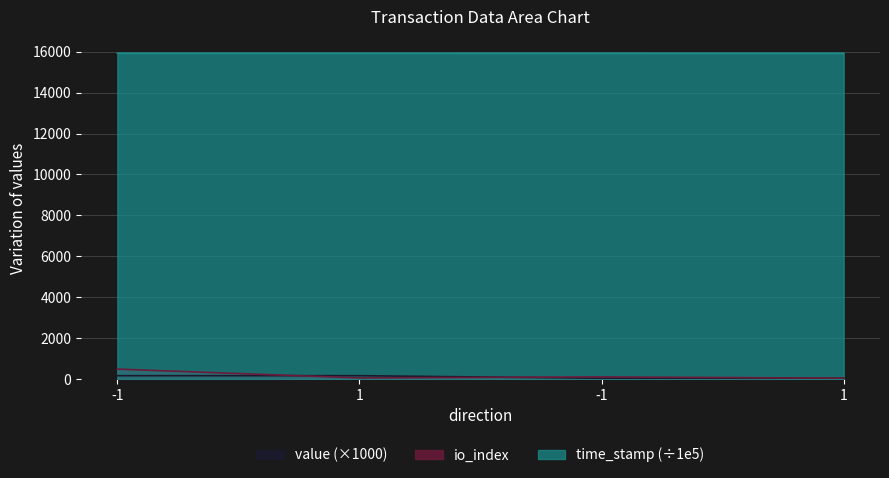

Reading left to right, list all the values displayed in this chart.

io_index: -1=488.0	1=58.0	-1=107.0	1=46.0
time_stamp: -1=15930.3	1=15930.3	-1=15929.4	1=15928.5
value: -1=167.8	1=167.8	-1=41.9	1=41.9